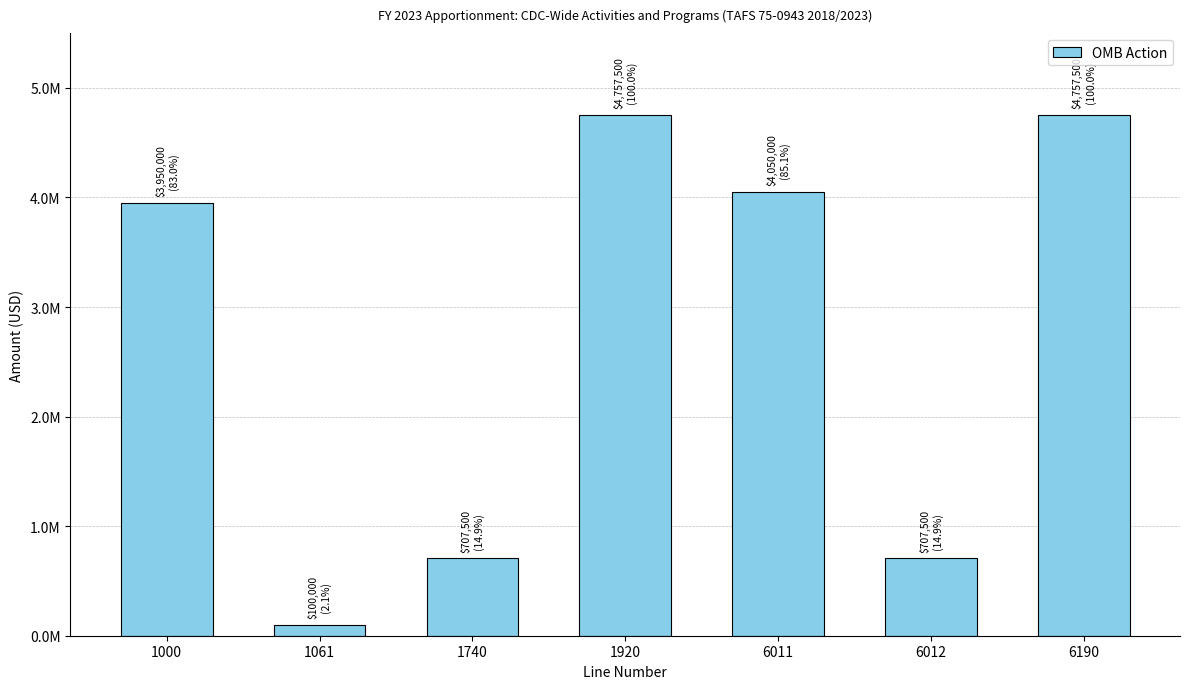

Count the values in the range 707500 to 4757500.

6